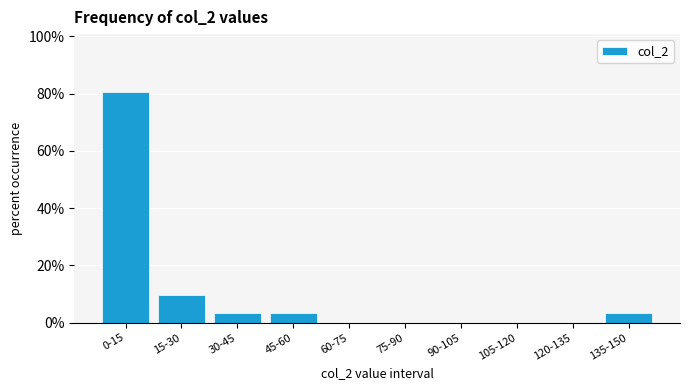

Reading right to left, extract all data points from this chart.

135-150=3.2	120-135=0.0	105-120=0.0	90-105=0.0	75-90=0.0	60-75=0.0	45-60=3.2	30-45=3.2	15-30=9.7	0-15=80.6